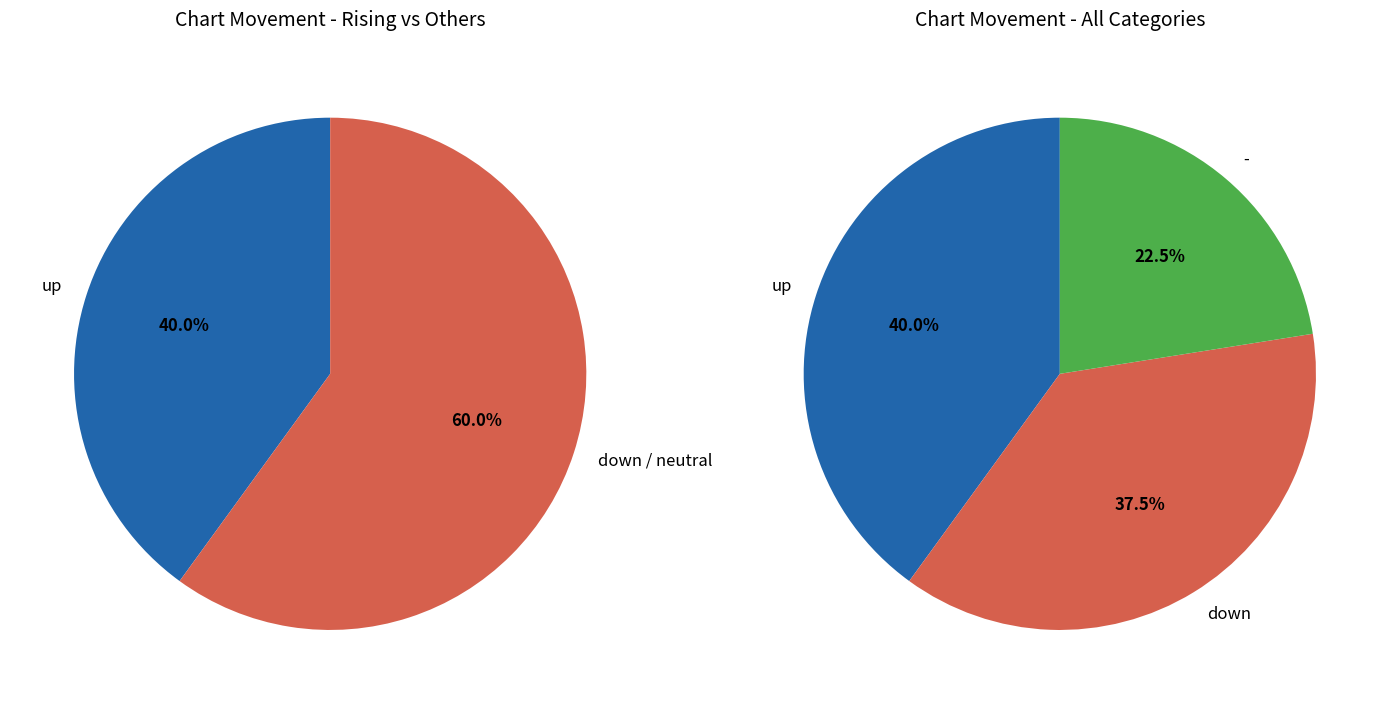

To the nearest percent, what is the average slice percentage?

33%